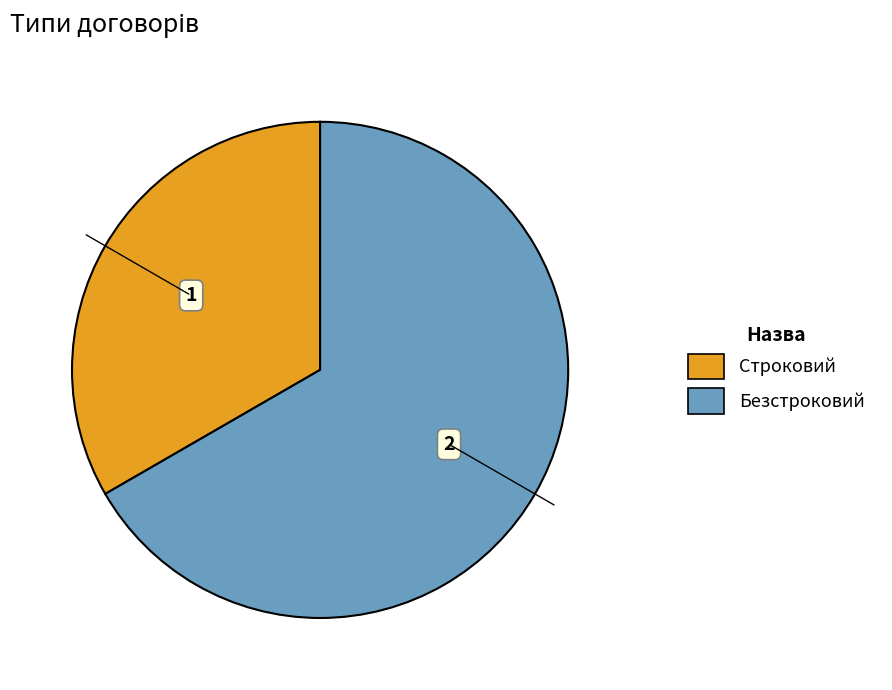

Rank the categories by value from lowest to highest.

Строковий, Безстроковий